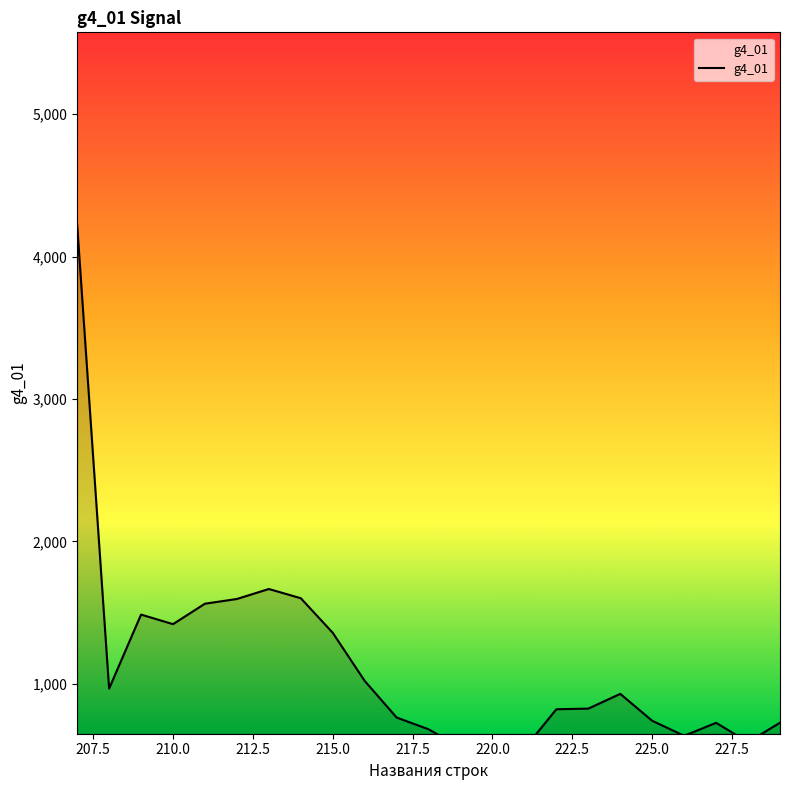

What is the difference between the maximum and minimum values?

3759.6